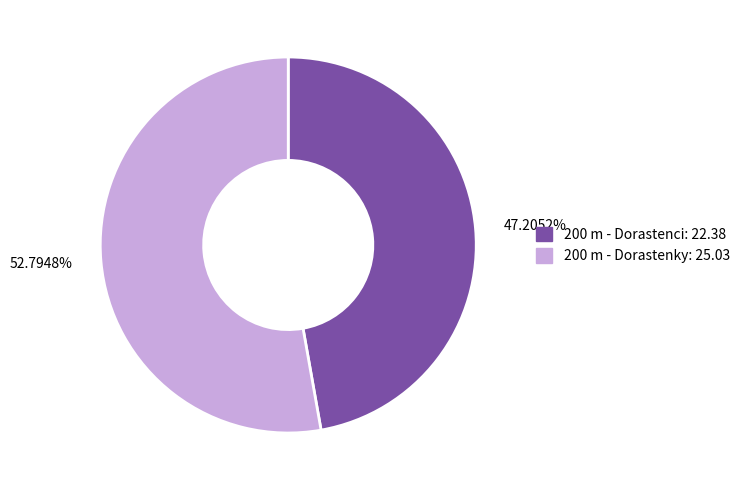

To the nearest percent, what is the combined percentage of 200 m - Dorastenky and 200 m - Dorastenci?

100%